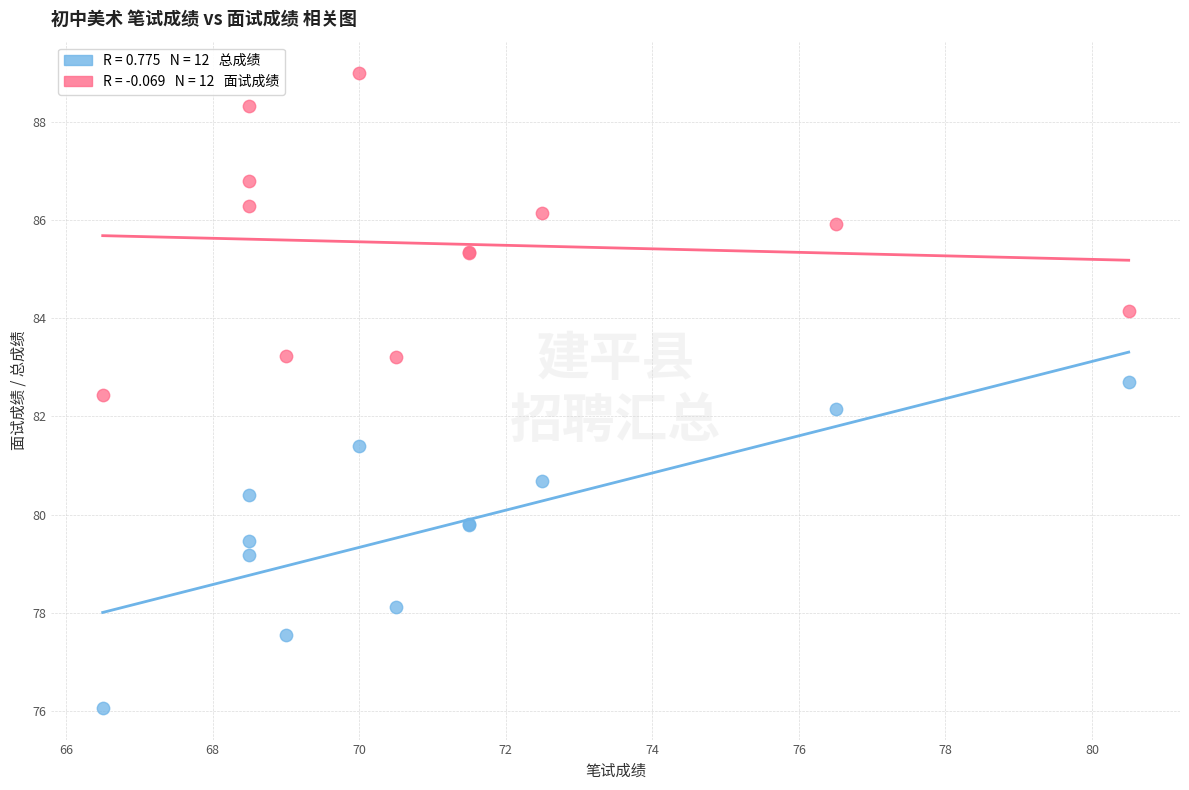

Across all series, what Y value is closest to 82?

82.2